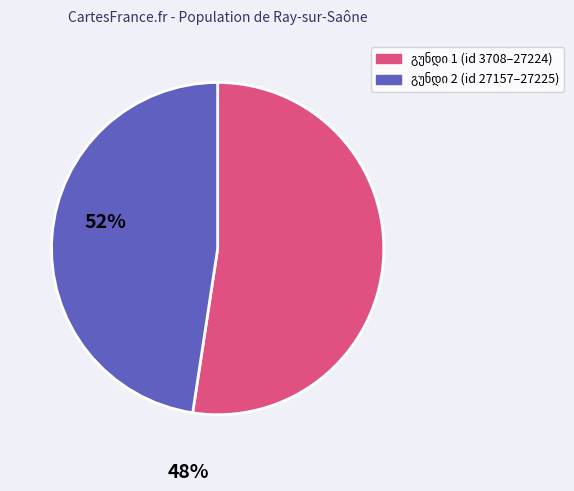

Is there a majority slice in this chart?

Yes